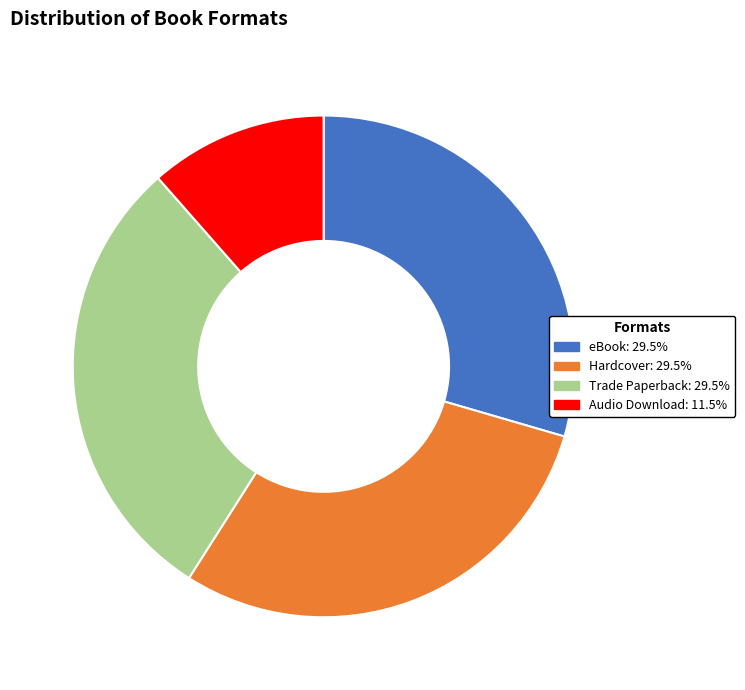

What is the ratio of the value at Hardcover to the value at Audio Download?

2.6